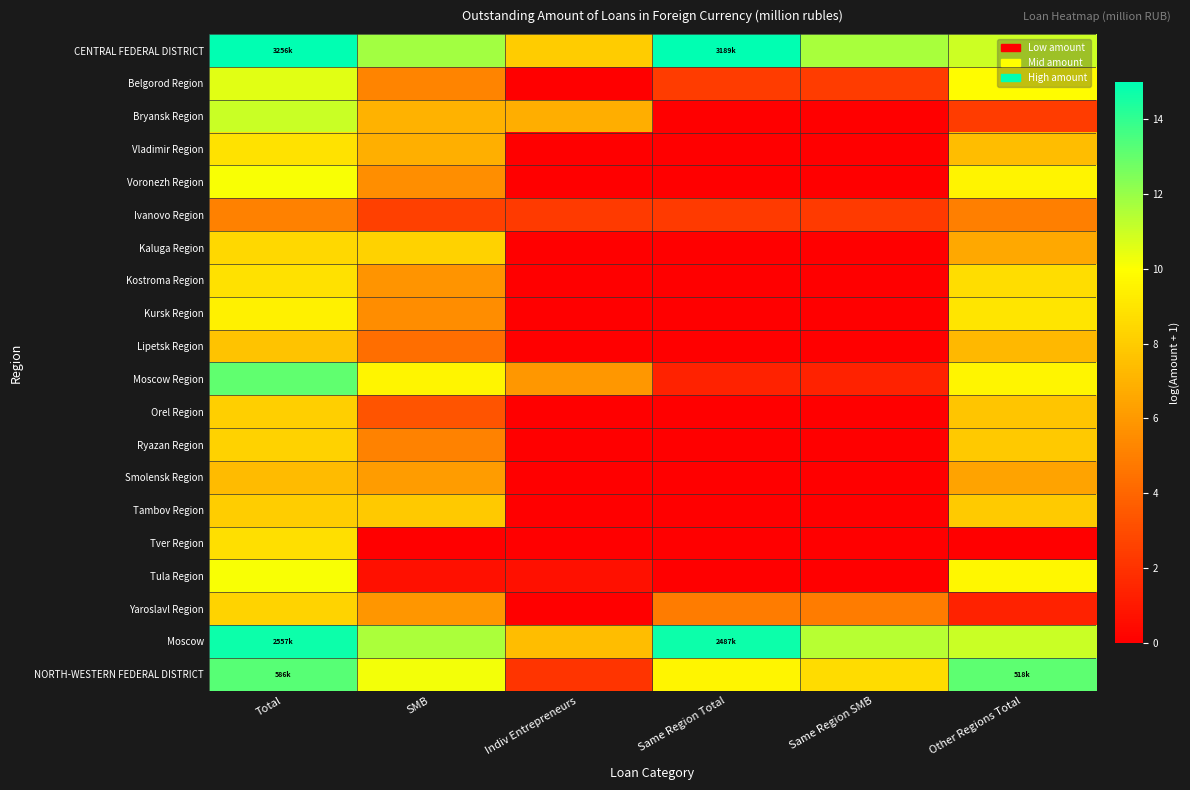

What is the difference between the highest and lowest values at Total?

9.9